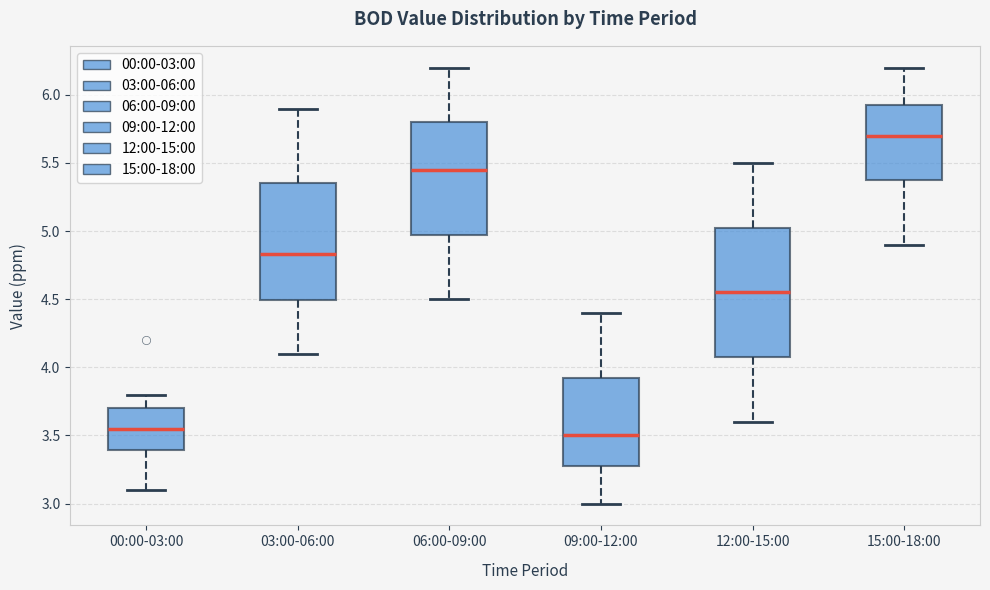

Reading left to right, read every box against the y-axis: the position of its median line, the range the box covers, and the ends of its whiskers. The values are not printed on the chart, so give them approximately, as read against the axis.

00:00-03:00: median 3.55, box 3.40 to 3.70, whiskers 3.10 to 3.80
03:00-06:00: median 4.85, box 4.50 to 5.35, whiskers 4.10 to 5.90
06:00-09:00: median 5.45, box 5.00 to 5.80, whiskers 4.50 to 6.20
09:00-12:00: median 3.50, box 3.30 to 3.95, whiskers 3.00 to 4.40
12:00-15:00: median 4.55, box 4.10 to 5.05, whiskers 3.60 to 5.50
15:00-18:00: median 5.70, box 5.40 to 5.95, whiskers 4.90 to 6.20